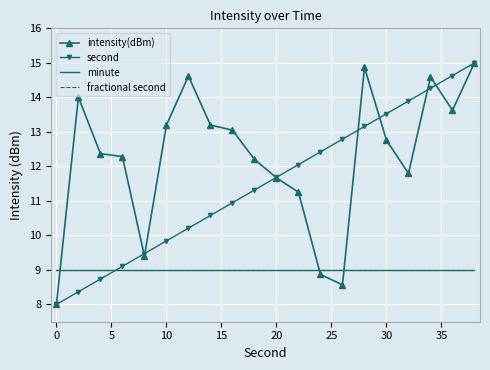

Reading right to left, list all the values displayed in this chart.

intensity(dBm): 15.0	13.6	14.6	11.8	12.8	14.9	8.6	8.9	11.3	11.7	12.2	13.1	13.2	14.6	13.2	9.4	12.3	12.4	14.0	8.0
second: 15.0	14.6	14.3	13.9	13.5	13.2	12.8	12.4	12.1	11.7	11.3	10.9	10.6	10.2	9.8	9.5	9.1	8.7	8.4	8.0
minute: 9.0	9.0	9.0	9.0	9.0	9.0	9.0	9.0	9.0	9.0	9.0	9.0	9.0	9.0	9.0	9.0	9.0	9.0	9.0	9.0
fractional second: 9.0	9.0	9.0	9.0	9.0	9.0	9.0	9.0	9.0	9.0	9.0	9.0	9.0	9.0	9.0	9.0	9.0	9.0	9.0	9.0